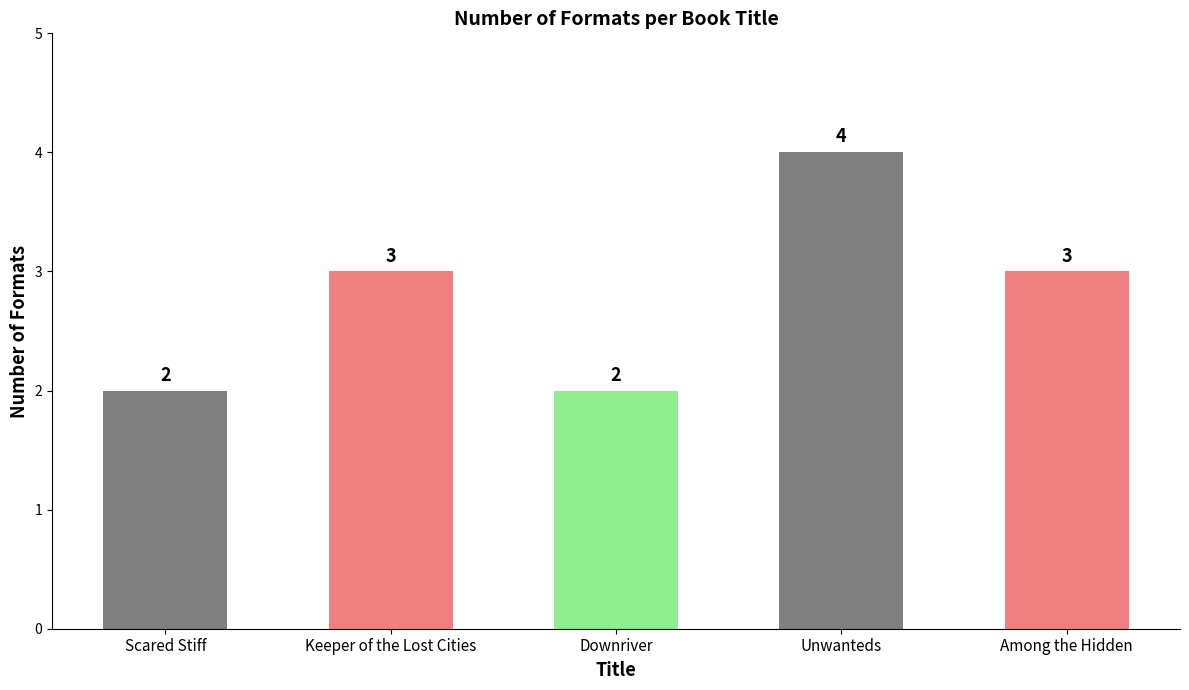

How many values are between 2 and 3?

4